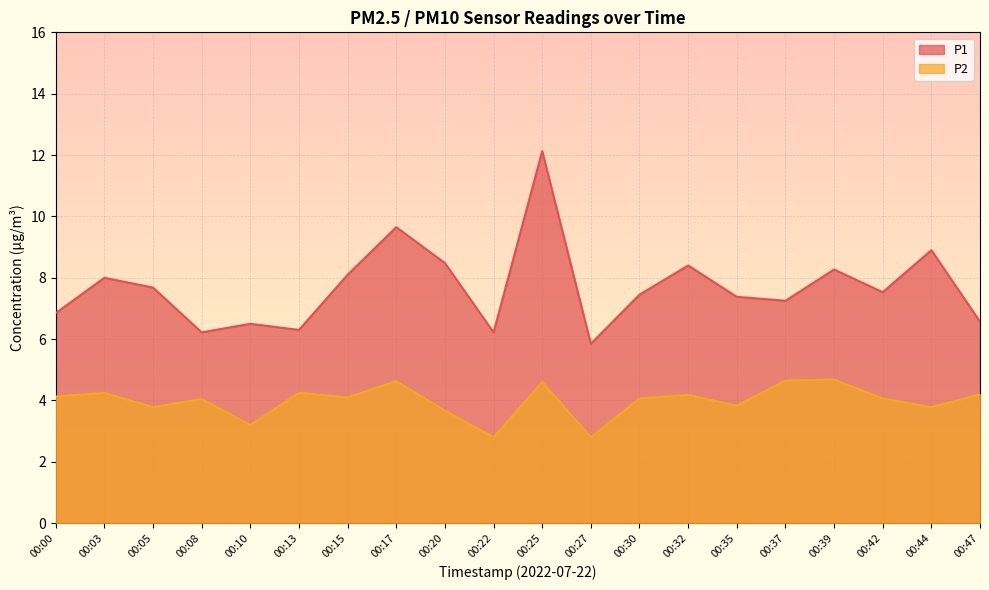

How many categories are shown in the chart?

20